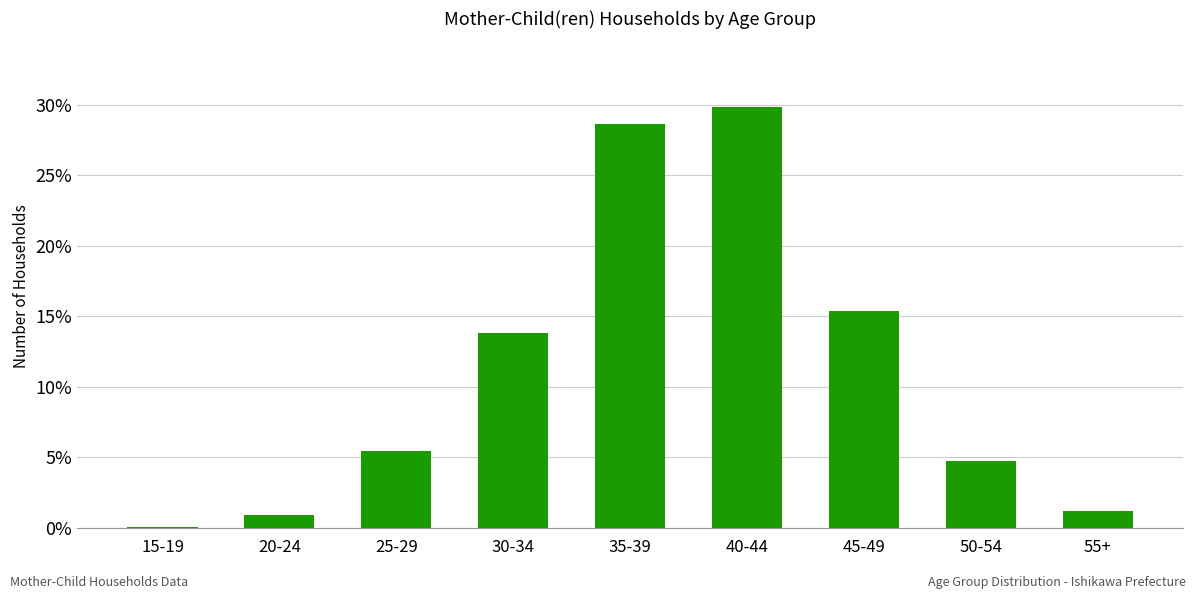

What is the sum of all values?

100.0